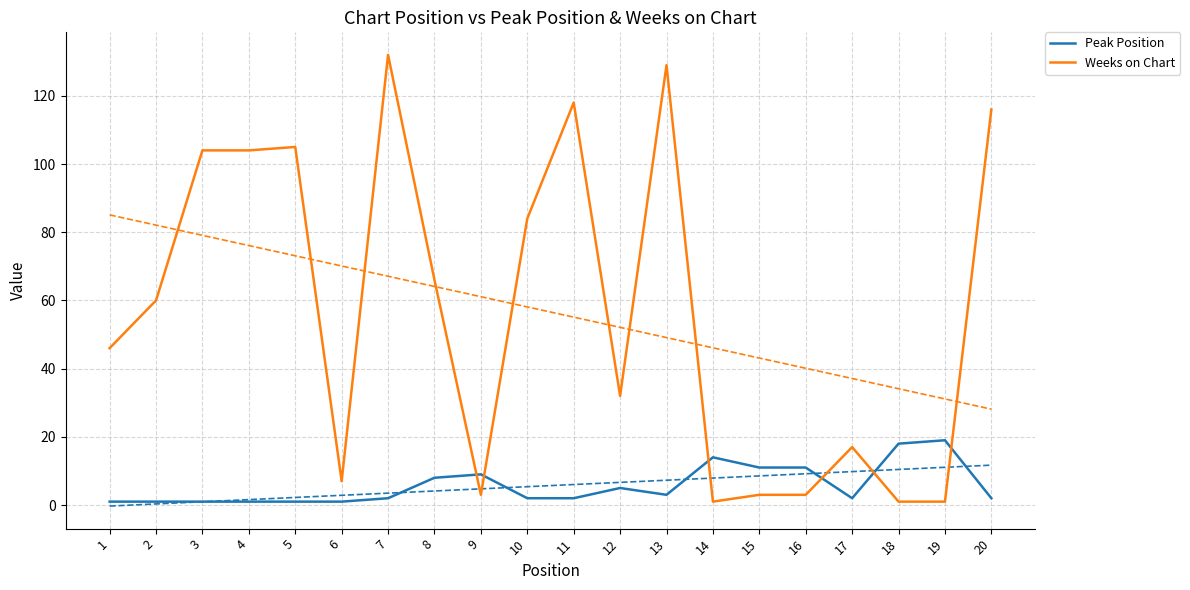

Read the Peak Position value at 1.

1